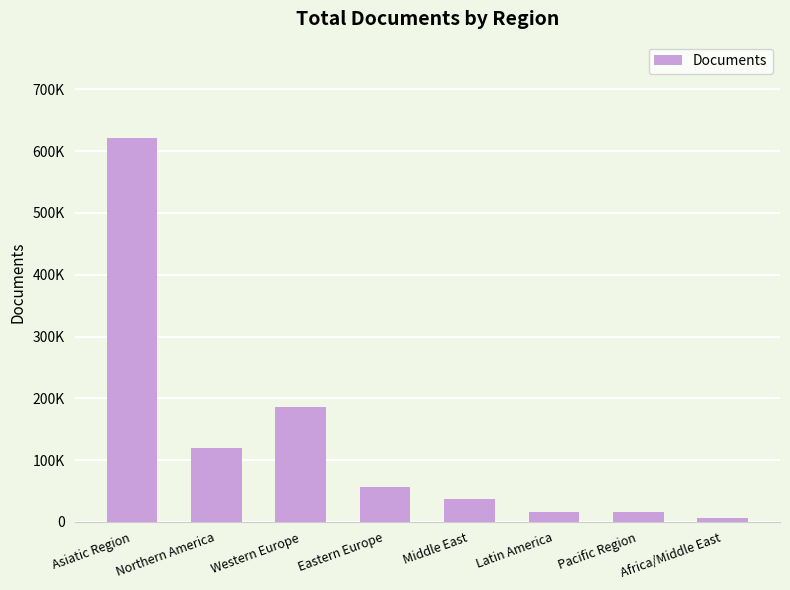

How many data points are less than 56573?

4